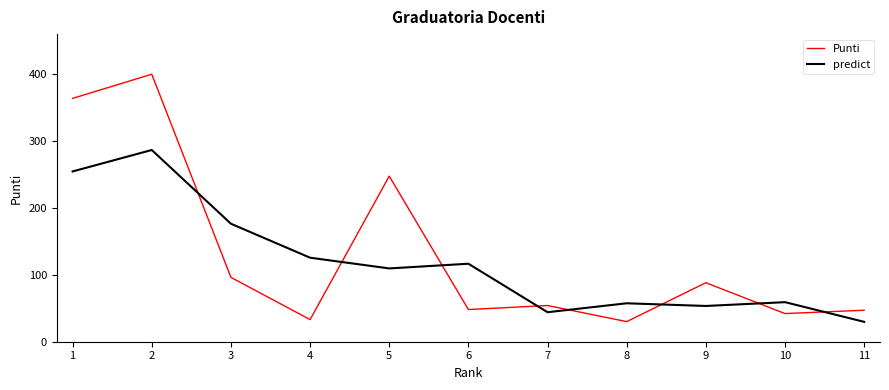

How many interior local peaks does the predict series have?

4